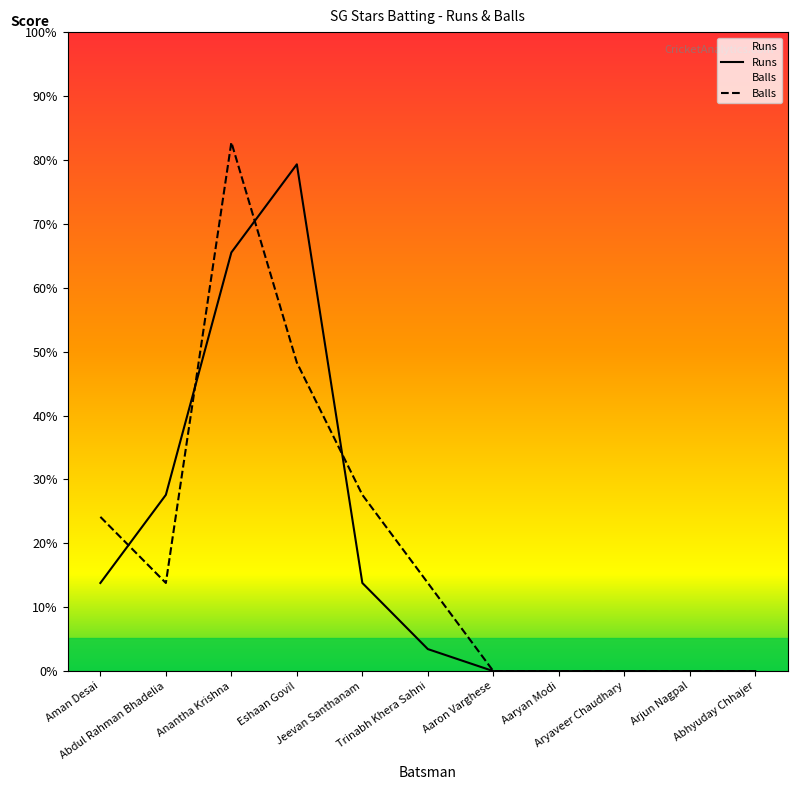

Reading left to right, list all the values displayed in this chart.

Runs: Aman Desai=4	Abdul Rahman Bhadelia=8	Anantha Krishna=19	Eshaan Govil=23	Jeevan Santhanam=4	Trinabh Khera Sahni=1	Aaron Varghese=0	Aaryan Modi=0	Aryaveer Chaudhary=0	Arjun Nagpal=0	Abhyuday Chhajer=0
Balls: Aman Desai=7	Abdul Rahman Bhadelia=4	Anantha Krishna=24	Eshaan Govil=14	Jeevan Santhanam=8	Trinabh Khera Sahni=4	Aaron Varghese=0	Aaryan Modi=0	Aryaveer Chaudhary=0	Arjun Nagpal=0	Abhyuday Chhajer=0